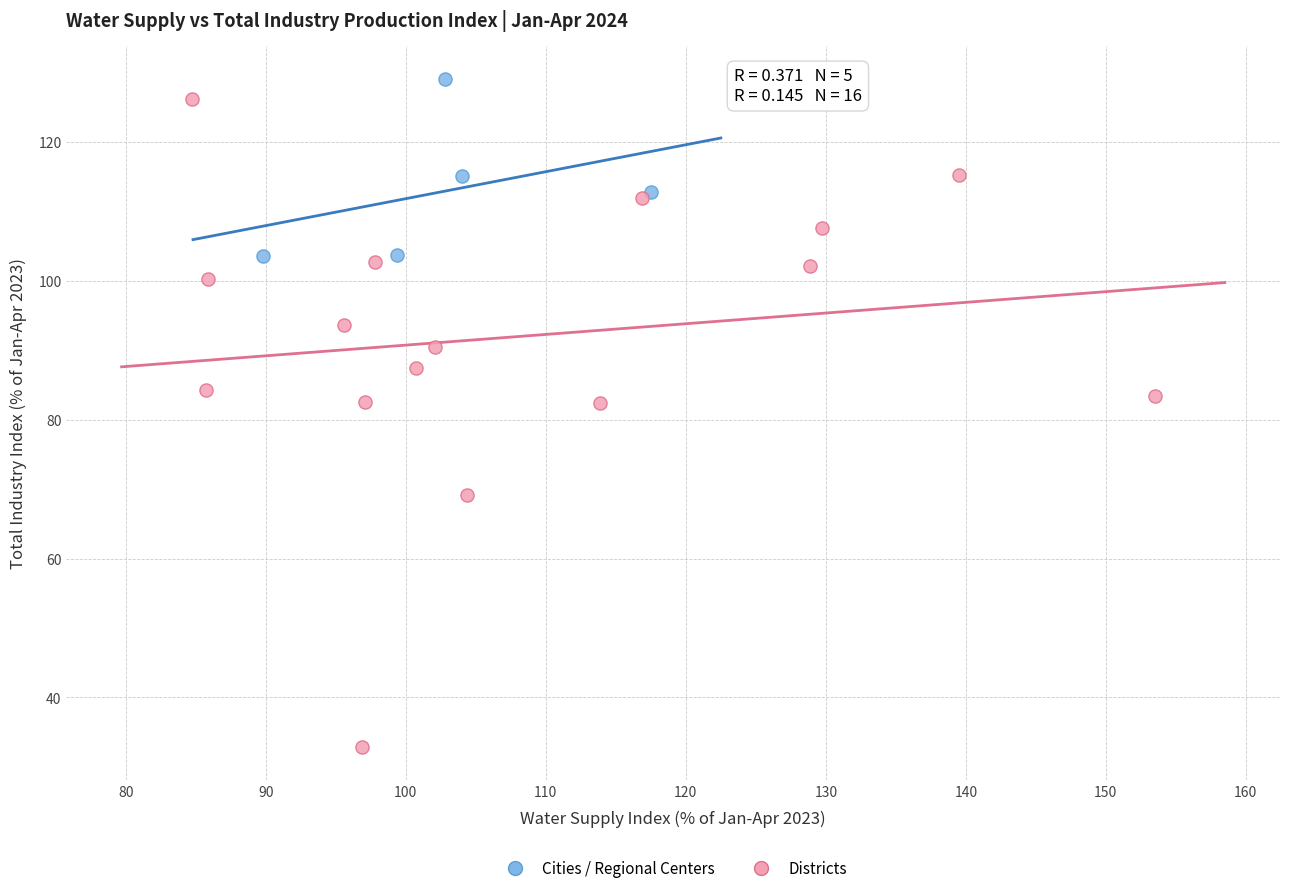

Which series contains the lowest Y value?

Districts